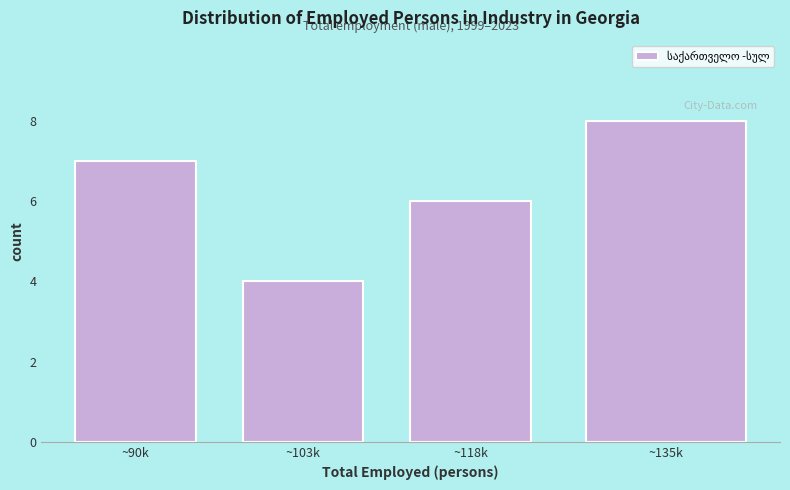

Reading left to right, what are all the values shown in this chart?

~90k=7	~103k=4	~118k=6	~135k=8